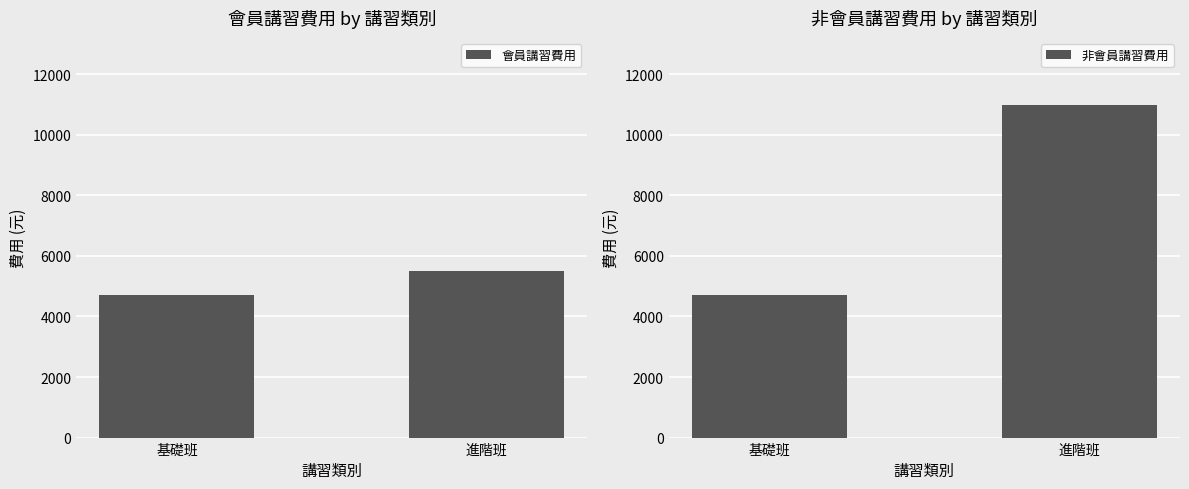

Reading left to right, extract all data points from this chart.

會員講習費用: 4700	5500
非會員講習費用: 4700	11000